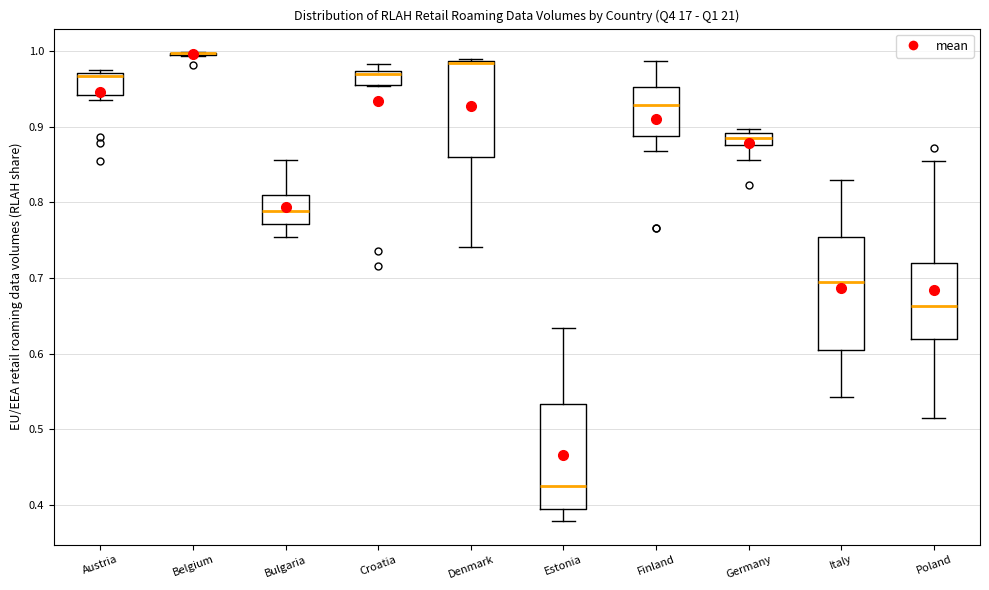

Where is the lower edge of the box for Bulgaria on the y-axis? The values are not printed on the chart, so give them approximately, as read against the axis.

0.77